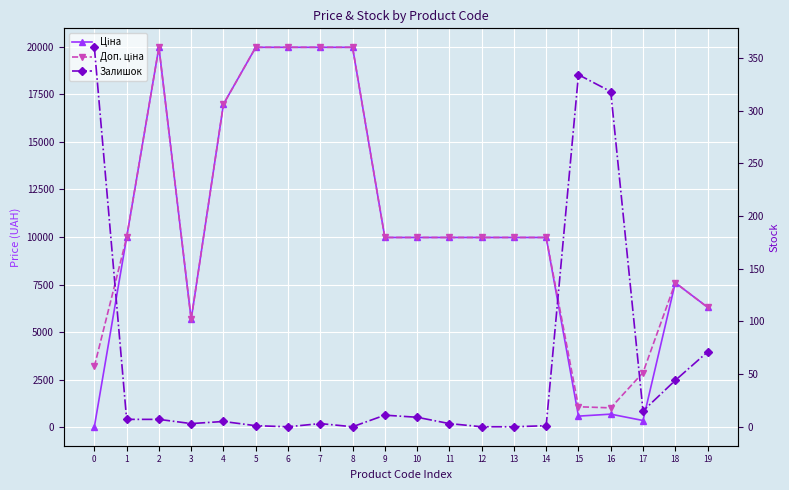

What is the spread (max minus min) of values at 17?

2863.8